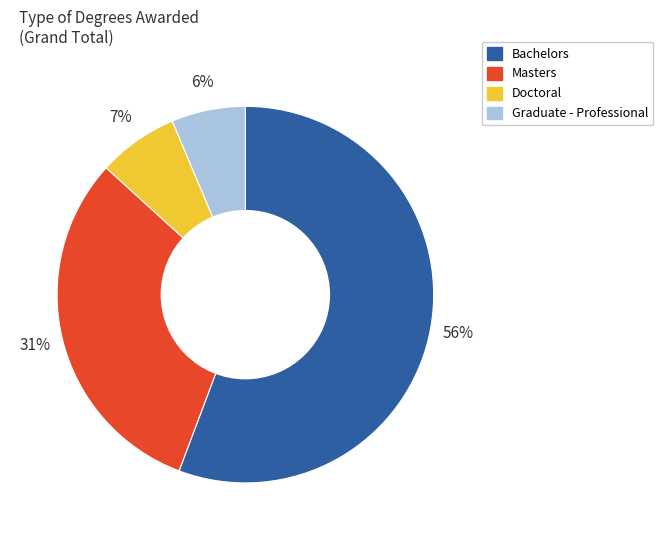

True or false: Masters accounts for 23% of the total.

False